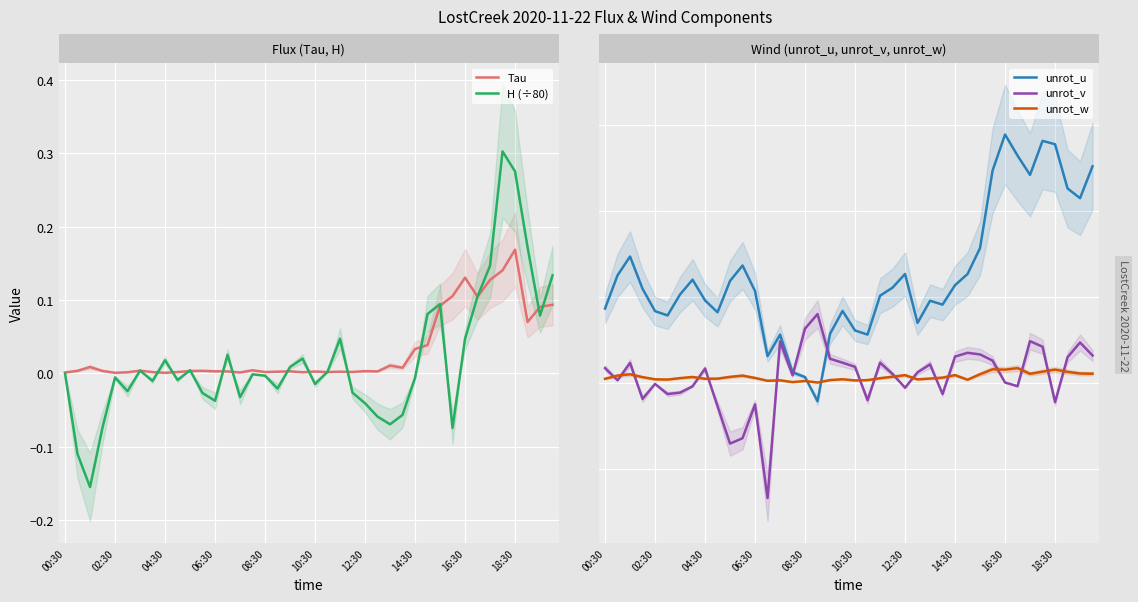

The H (÷80) series shows 0.4 at 18:30. True or false?

False